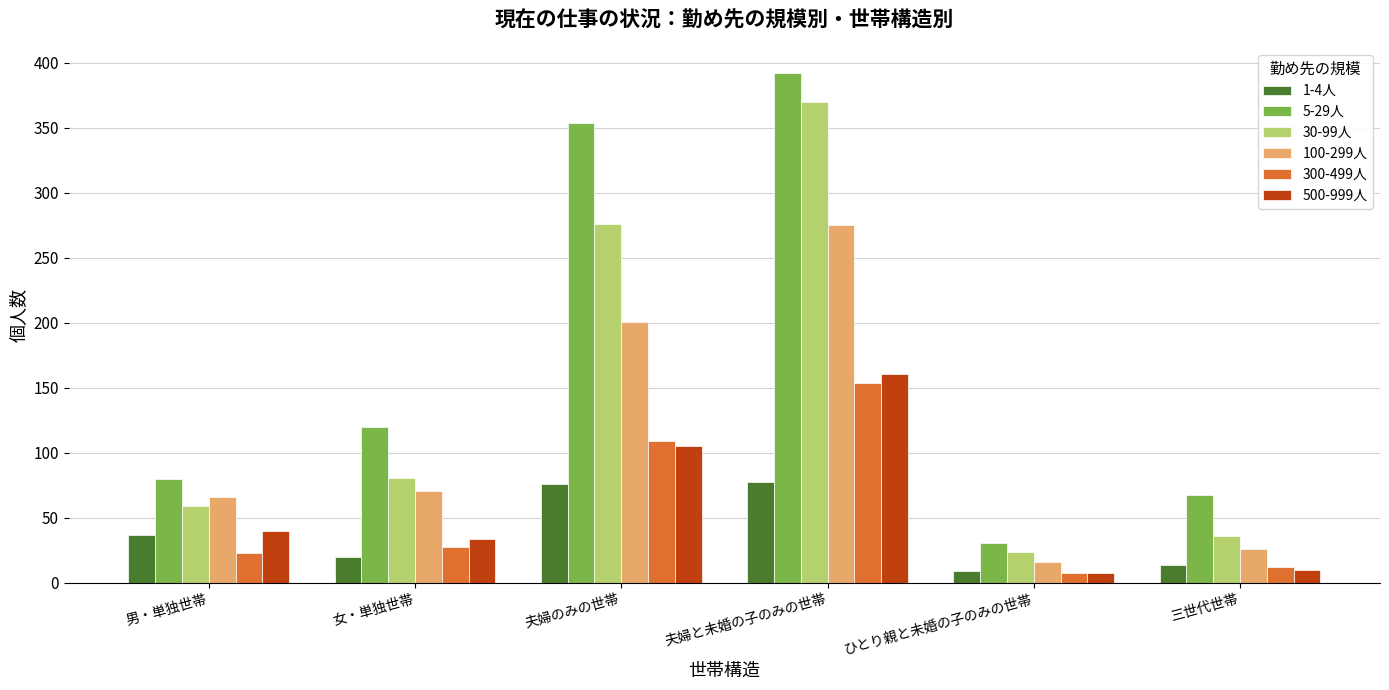

What is the average value of the 300-499人 series?

56